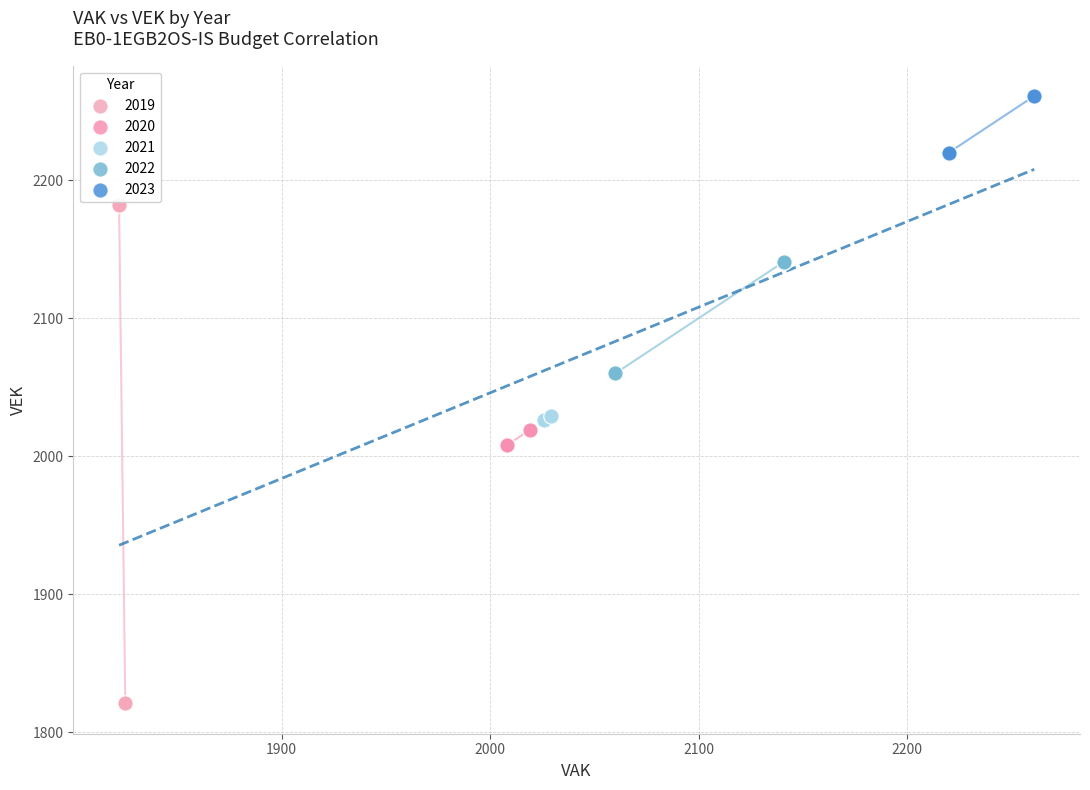

Which series has the largest Y range (max minus min)?

2019